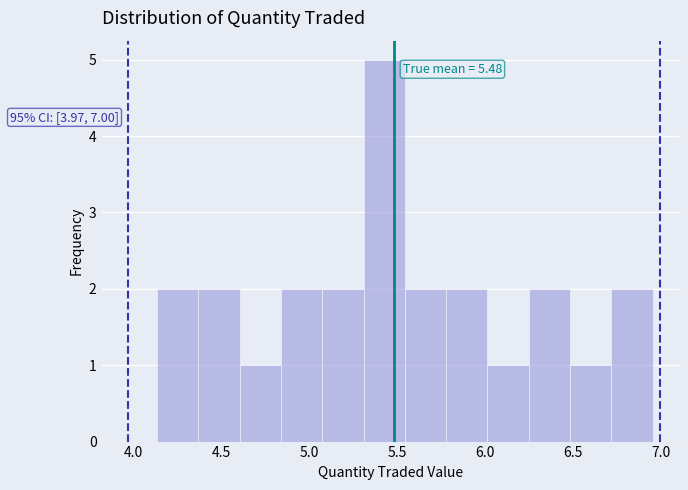

Over which range of the x-axis is the bar tallest?

5.30 to 5.55